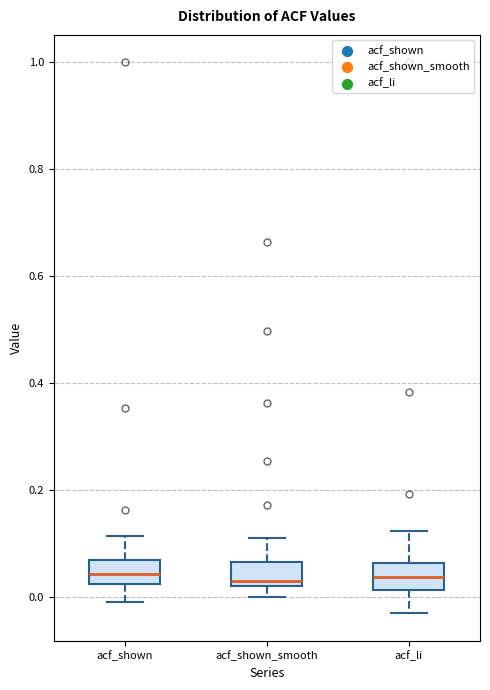

Where is the upper edge of the box for acf_shown_smooth on the y-axis? The values are not printed on the chart, so give them approximately, as read against the axis.

0.06